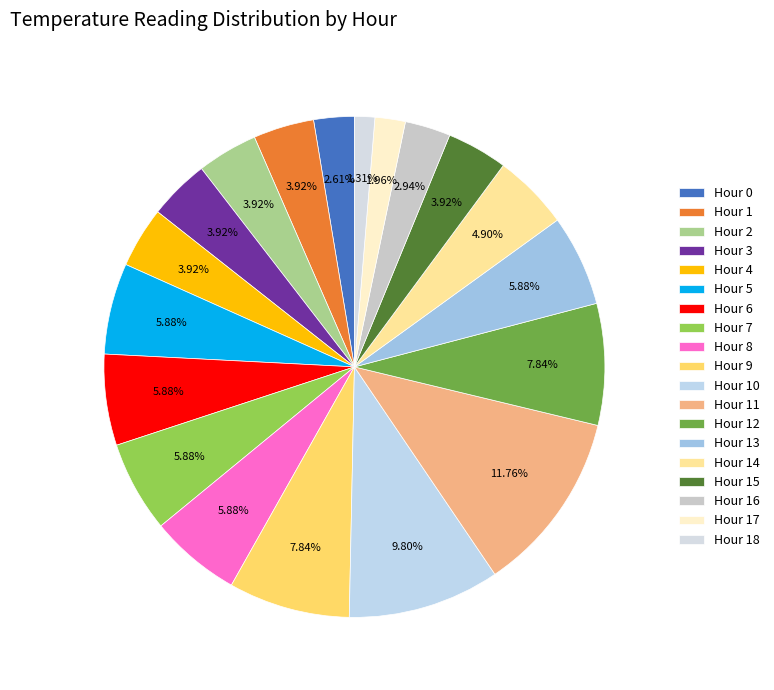

How many segments does this pie chart have?

19